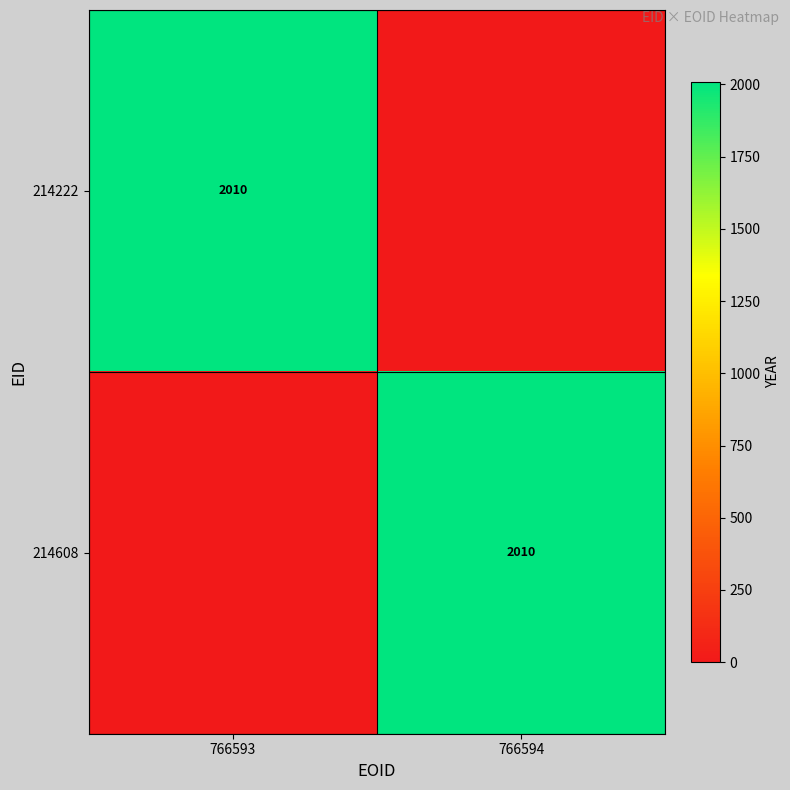

True or false: 214608 has a value of 2010 at 766594.

True